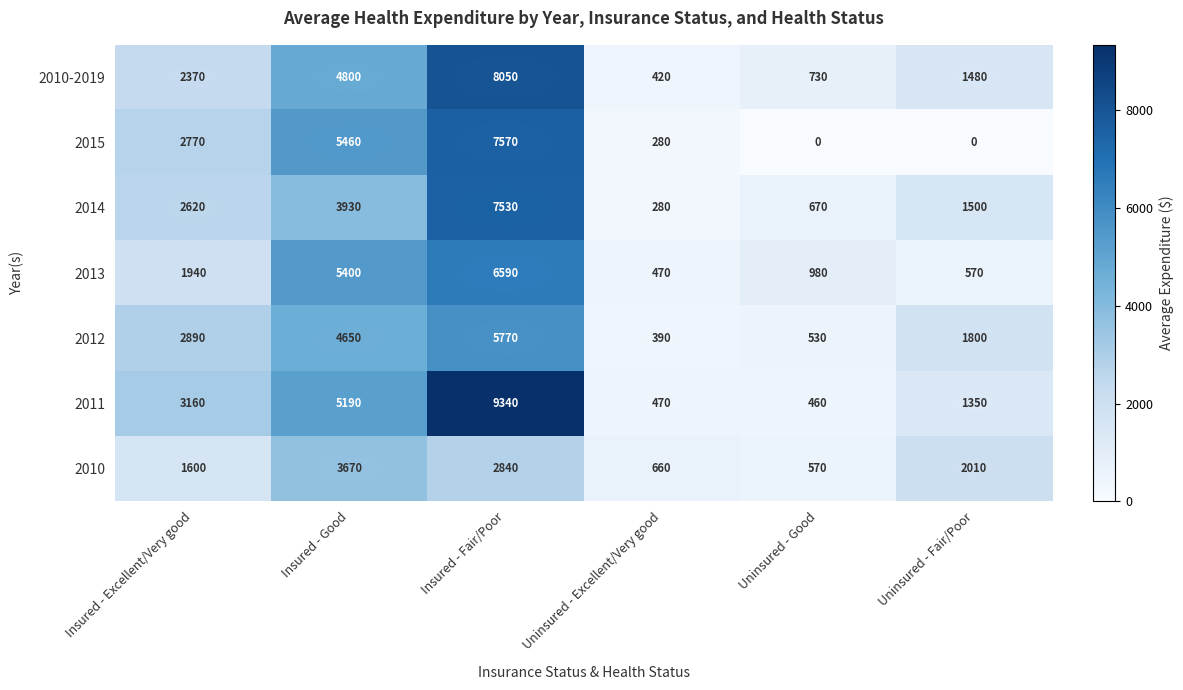

Which series has the largest total across all categories?

2011